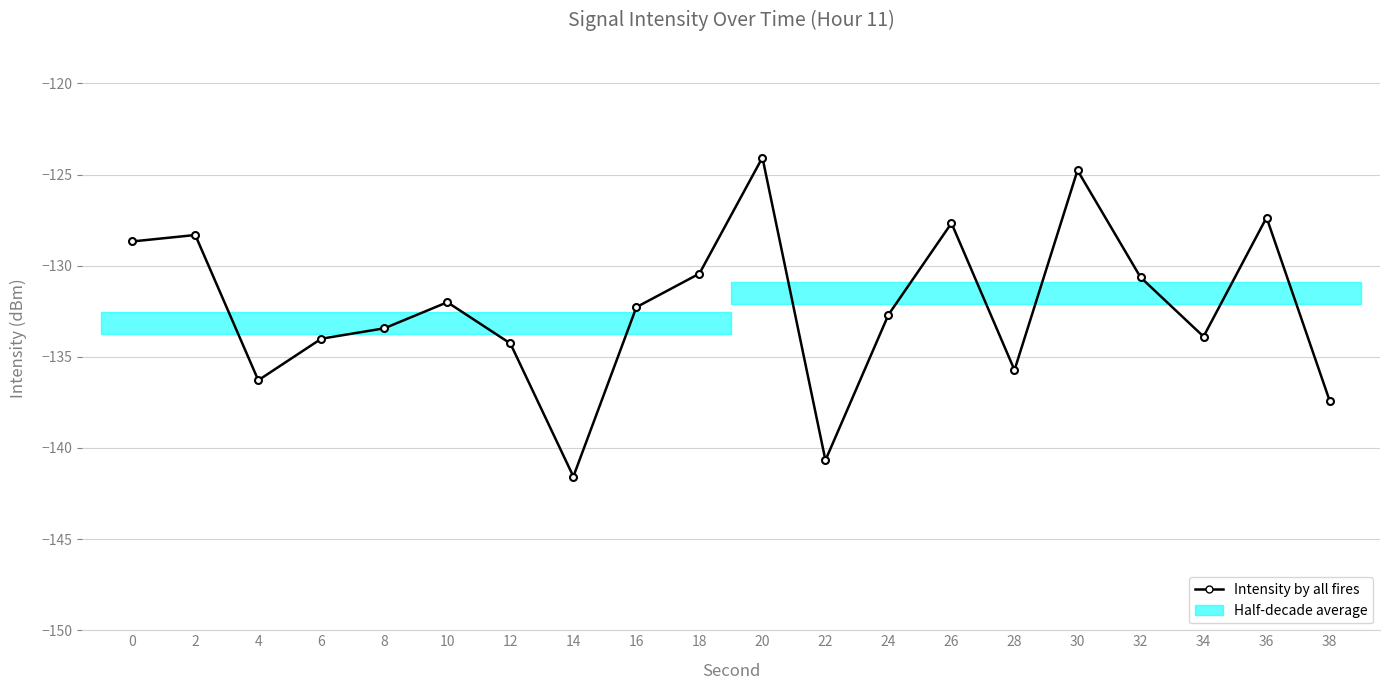

List the labels in order of value, smallest first.

14, 22, 38, 4, 28, 12, 6, 34, 8, 24, 16, 10, 32, 18, 0, 2, 26, 36, 30, 20